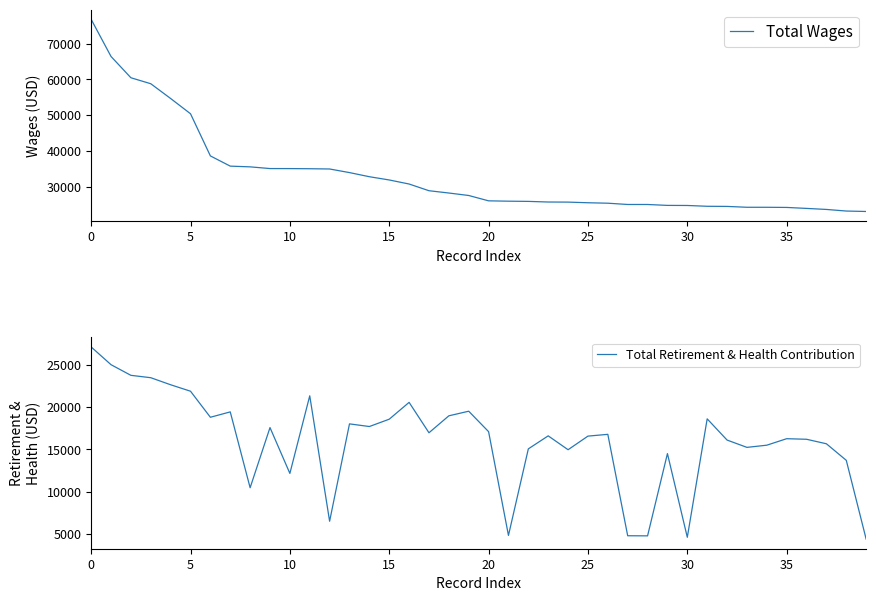

What are all the series names shown in the legend?

Total Wages, Total Retirement & Health Contribution